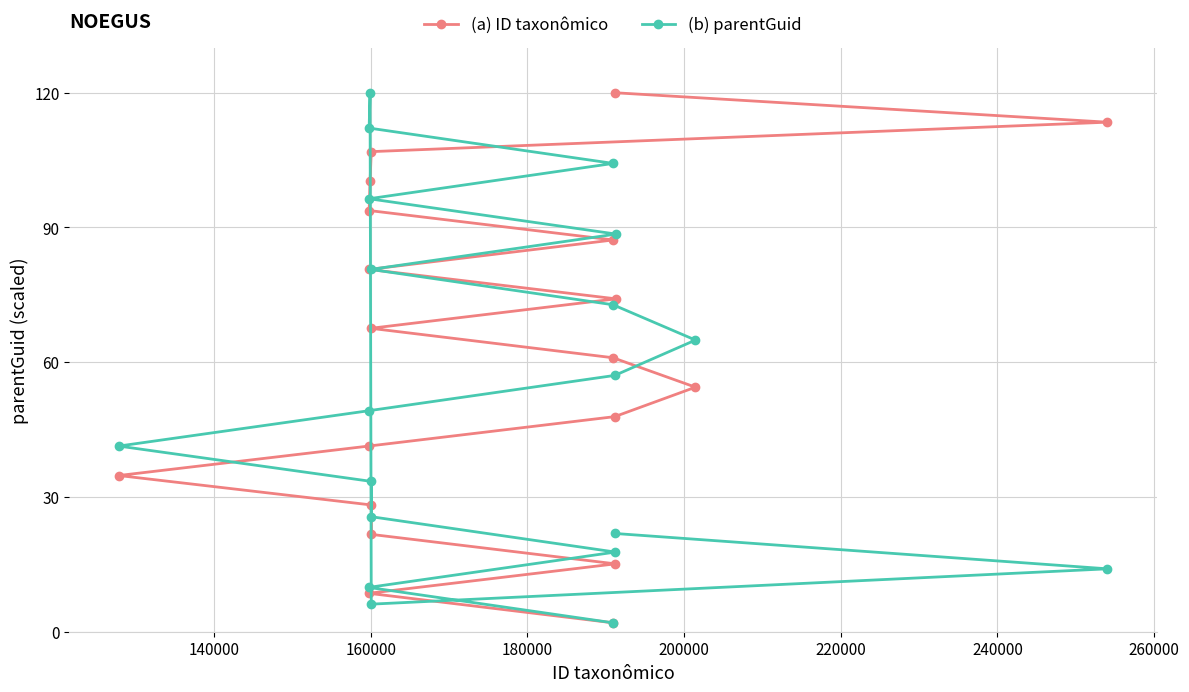

What is the value of the (b) parentGuid point at the 12th from the left?

72.8